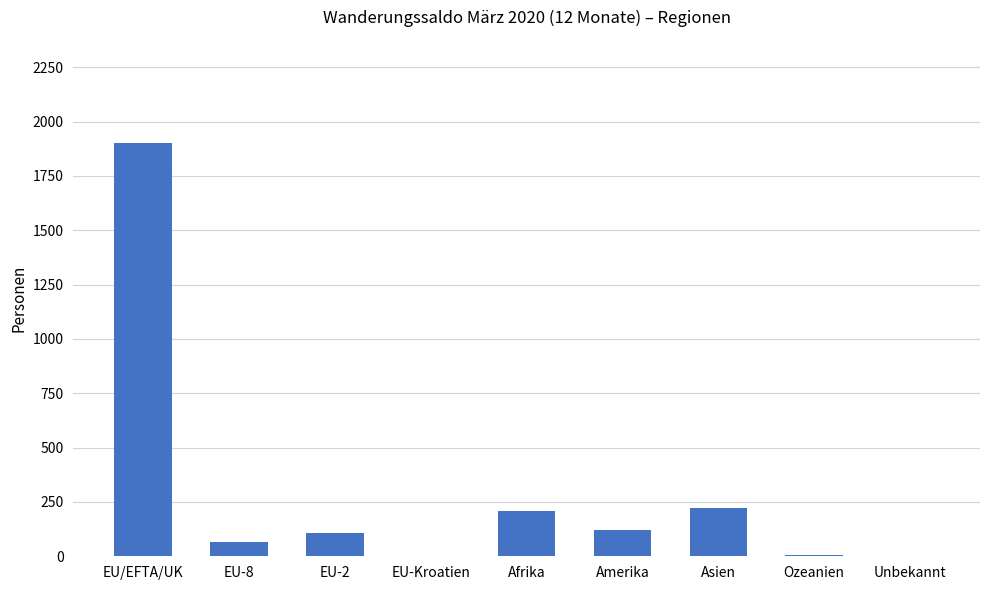

What is the difference between the values at Asien and EU-2?

117